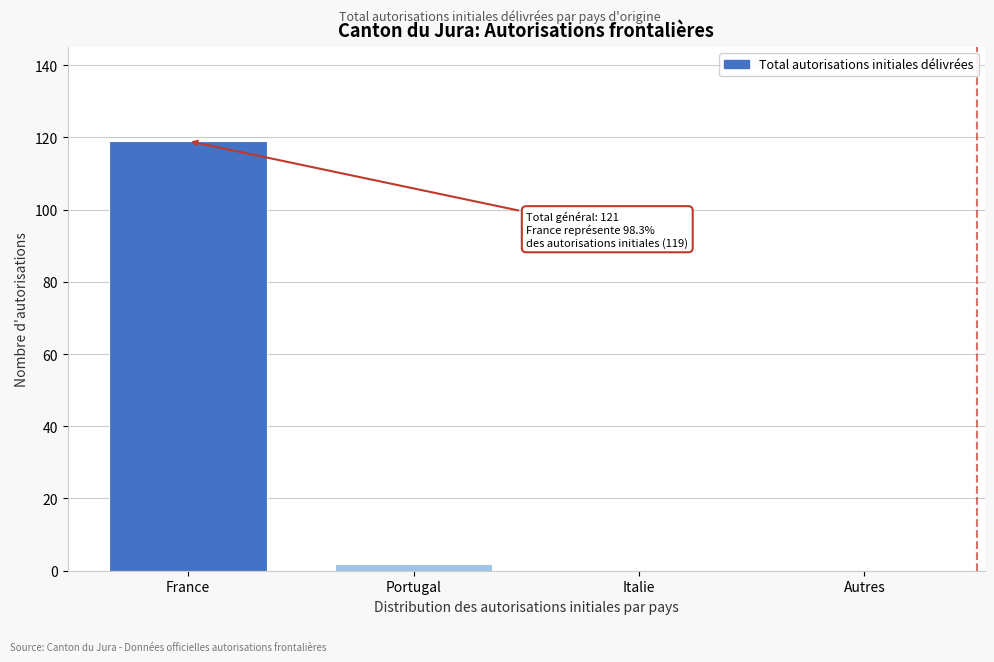

Reading left to right, list all the values displayed in this chart.

France=119	Portugal=2	Italie=0	Autres=0